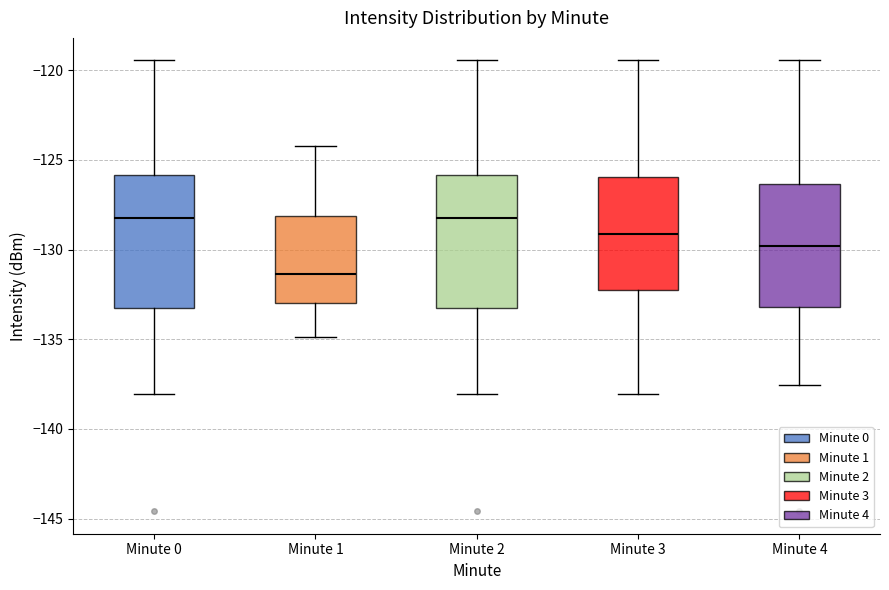

Where does the upper whisker of the box for Minute 2 end on the y-axis? The values are not printed on the chart, so give them approximately, as read against the axis.

-119.5